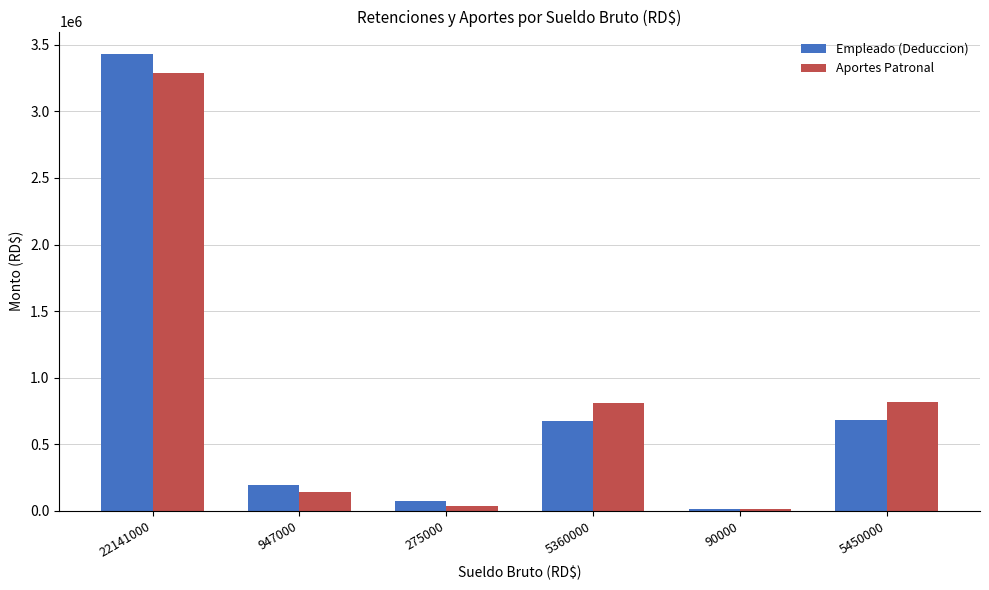

The Aportes Patronal series shows 13622.5 at 90000. True or false?

True